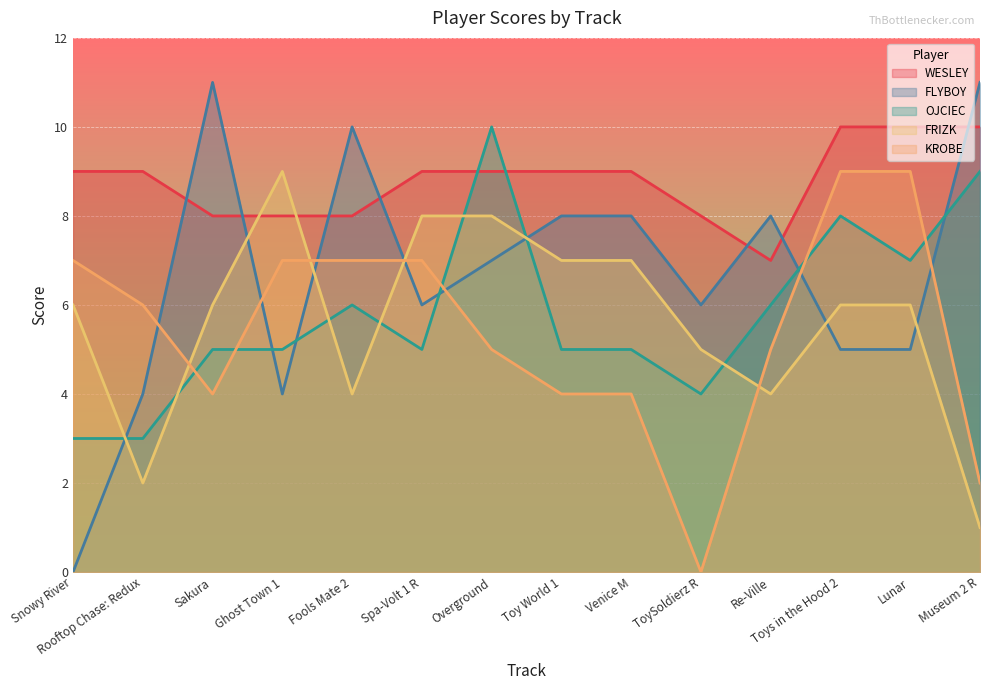

How many lines are shown in the chart?

5